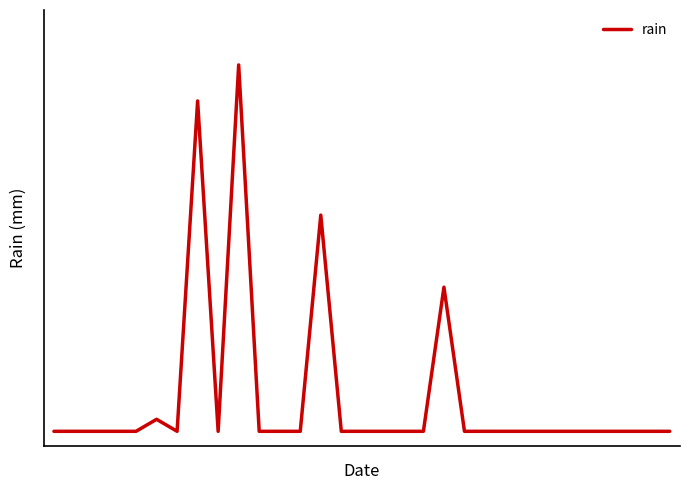

How many points are higher than both their immediate neighbors (excluding endpoints)?

5